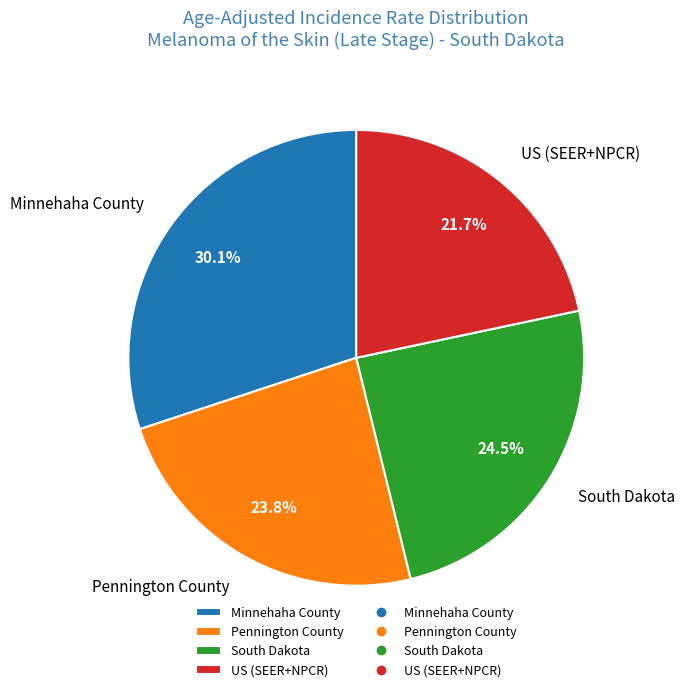

What is the largest slice in the pie chart?

Minnehaha County